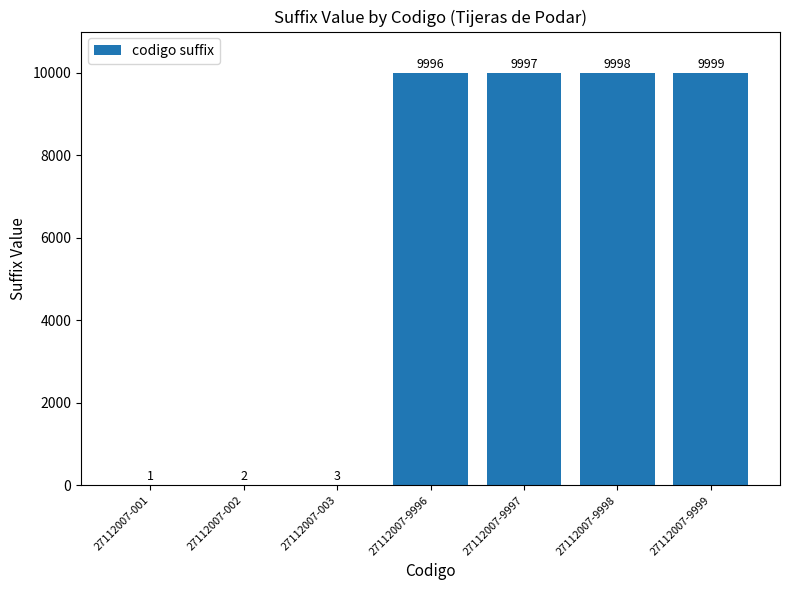

The chart shows a value of 1 at 27112007-001. True or false?

True